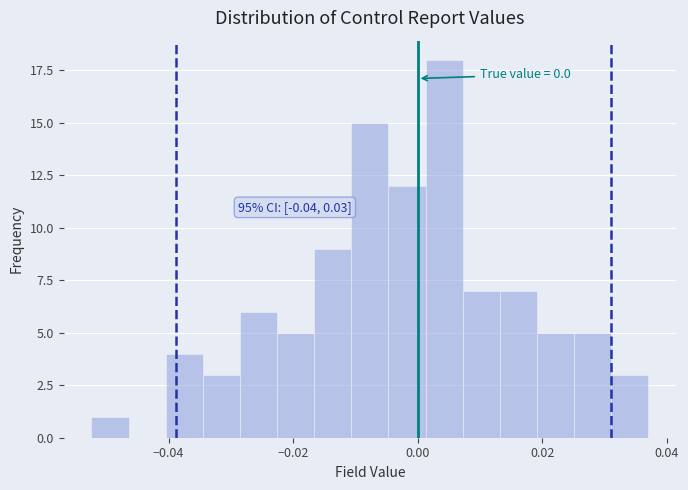

Around what value on the x-axis is the tallest bar? Give the approximate position of its centre, as read against the axis.

0.004